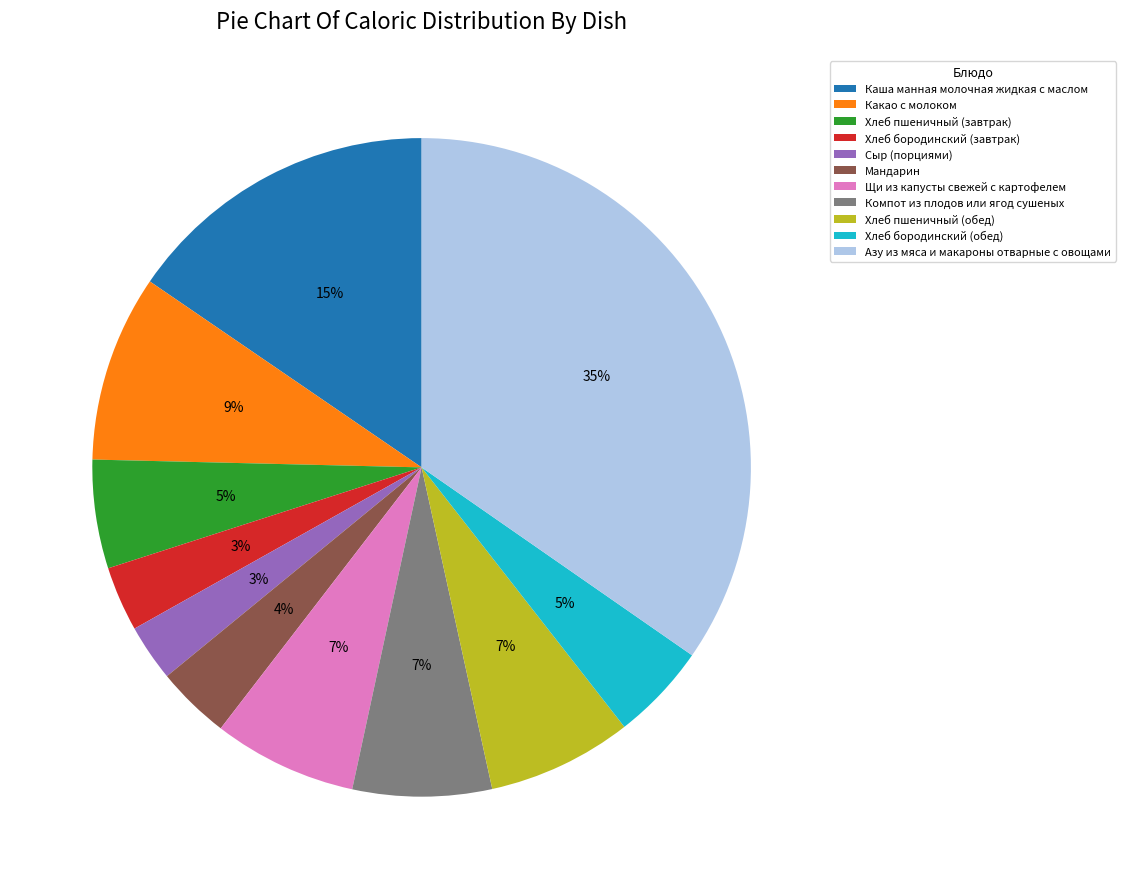

What percentage is the Щи из капусты свежей с картофелем slice, to the nearest percent?

7%